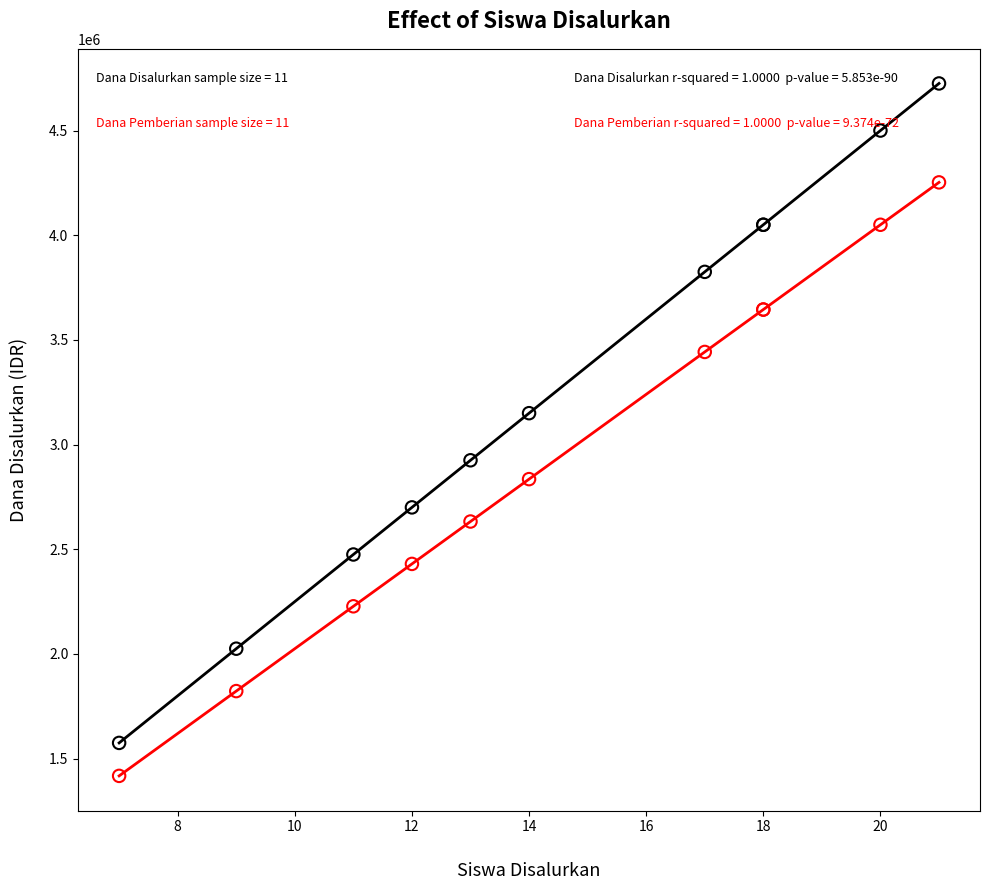

Across all series, what Y value is closest to 3071250?

3150000